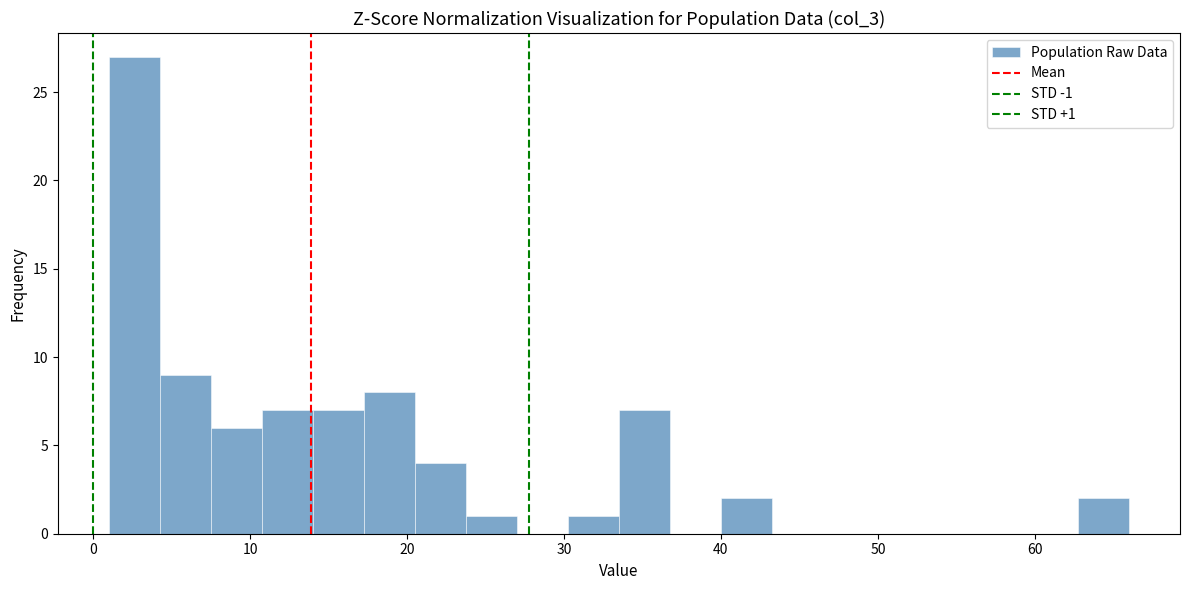

Read against the x-axis, roughly where is the centre of the tallest bar?

3